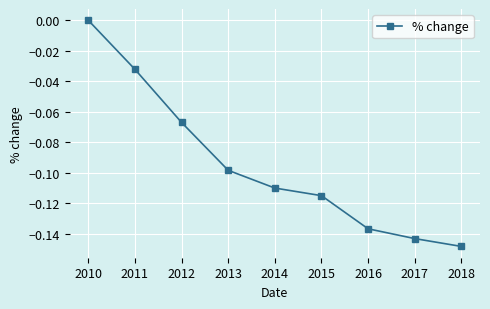

Which has a higher value, 2017 or 2013?

2013